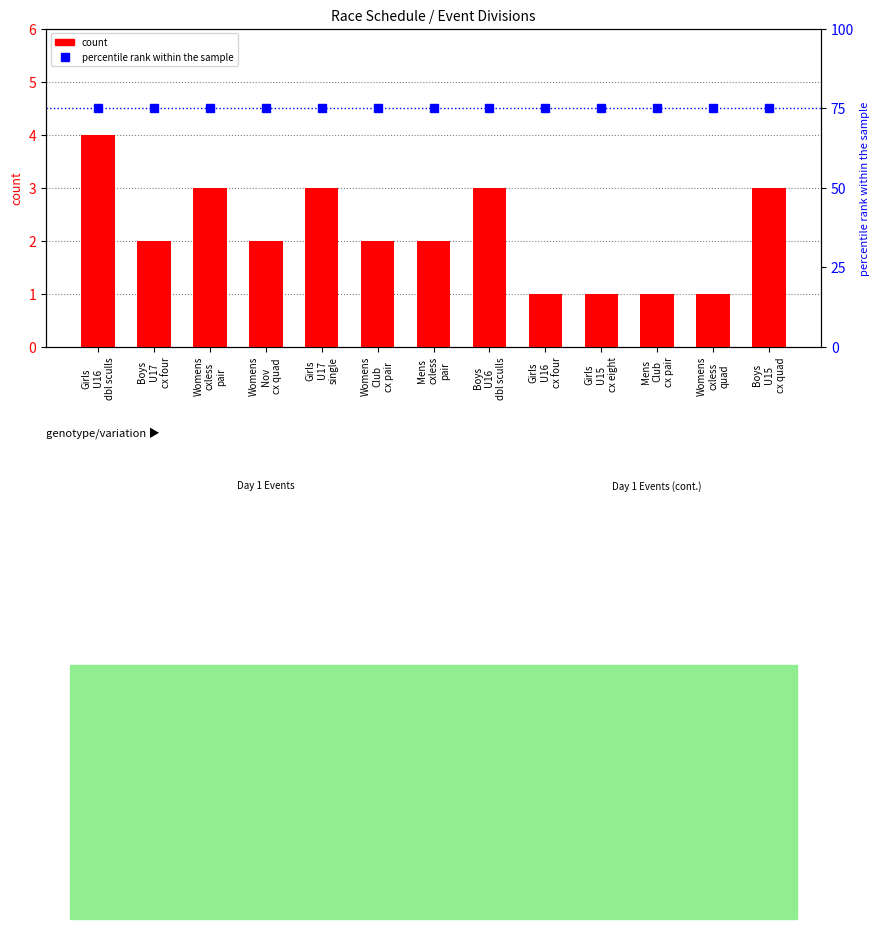

The count series shows 5 at Boys
U15
cx quad. True or false?

False